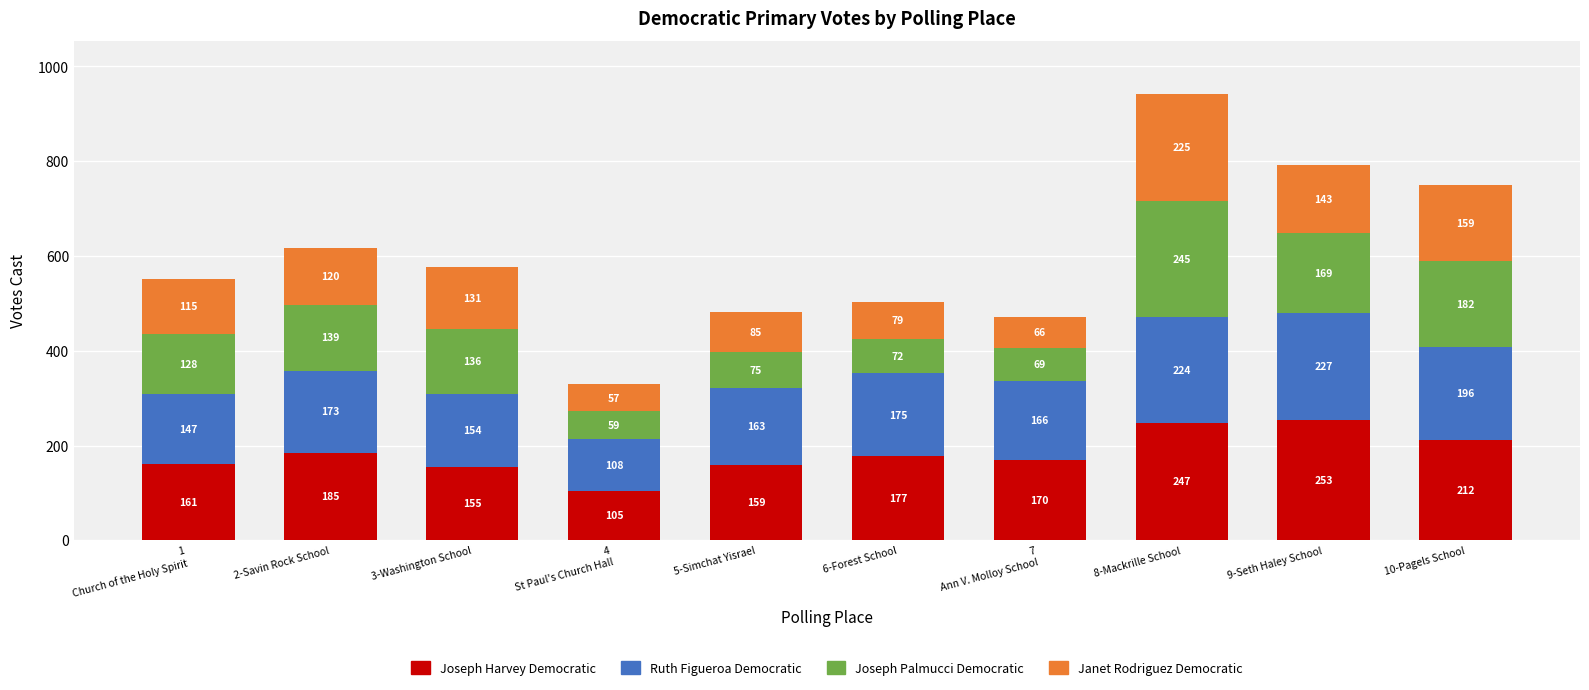

What is the minimum value for Joseph Harvey Democratic?

105